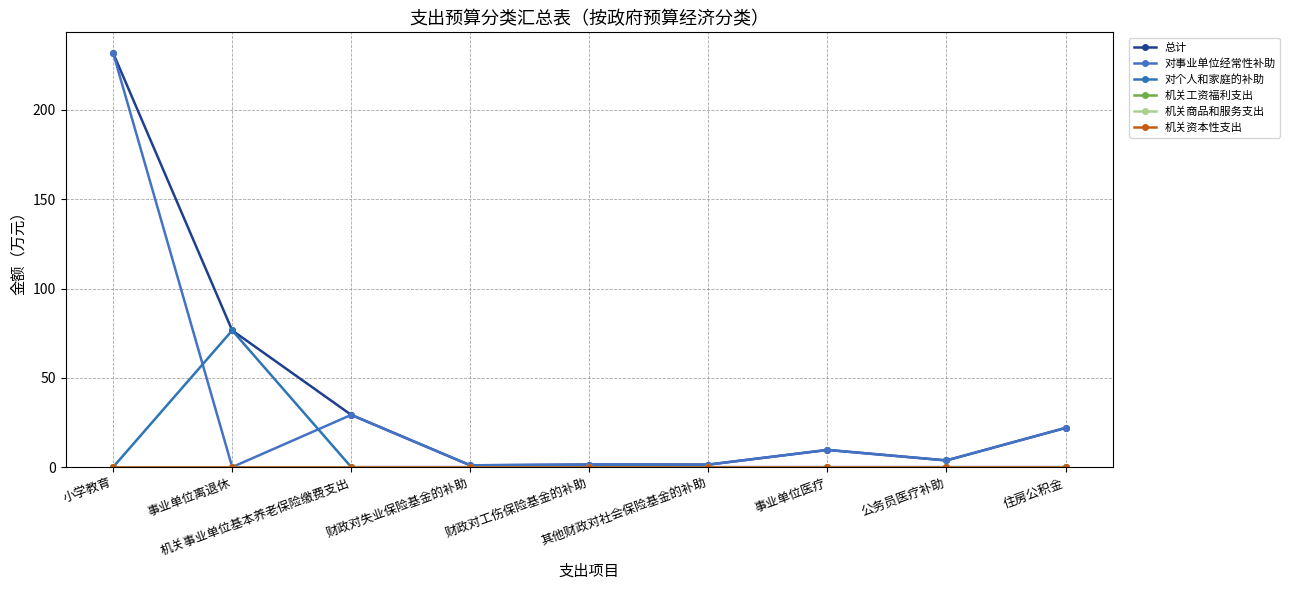

Between 机关事业单位基本养老保险缴费支出 and 财政对工伤保险基金的补助, which series saw the biggest shift?

总计